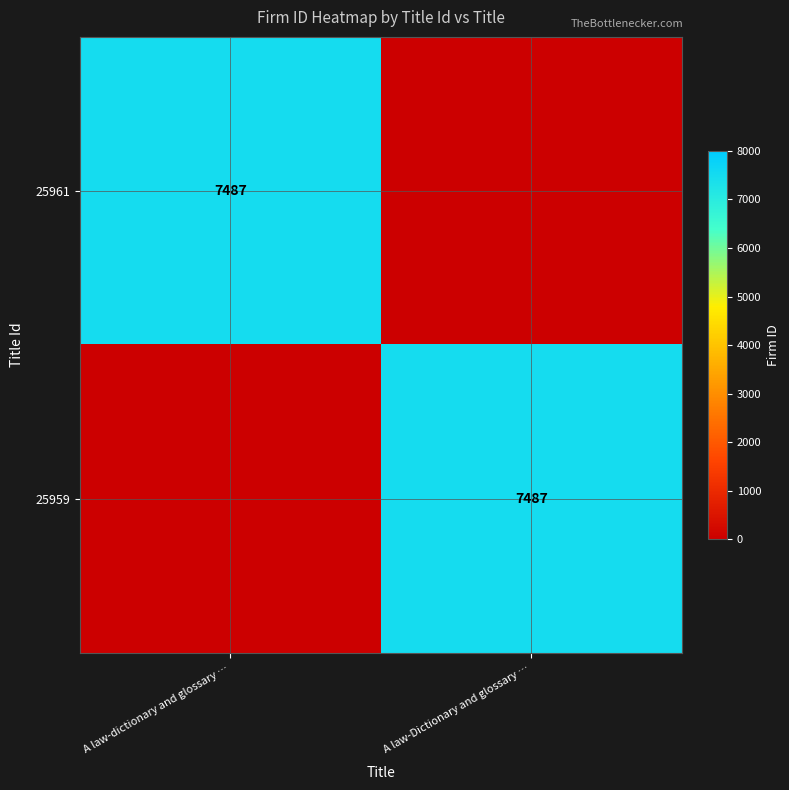

The value of 25961 at A law-dictionary and glossary … is 7487. True or false?

True